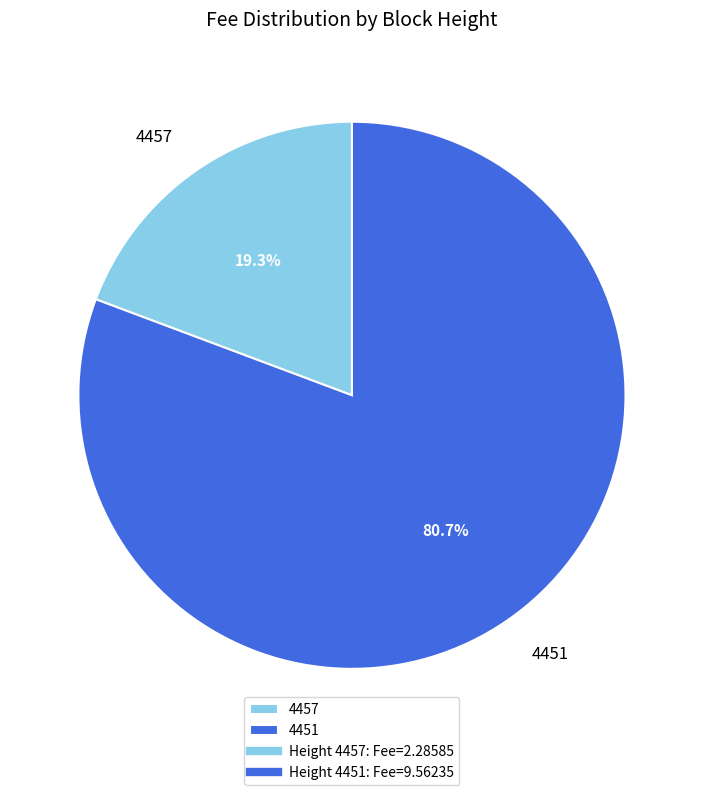

To the nearest percent, what percentage of the pie is 4457?

19%